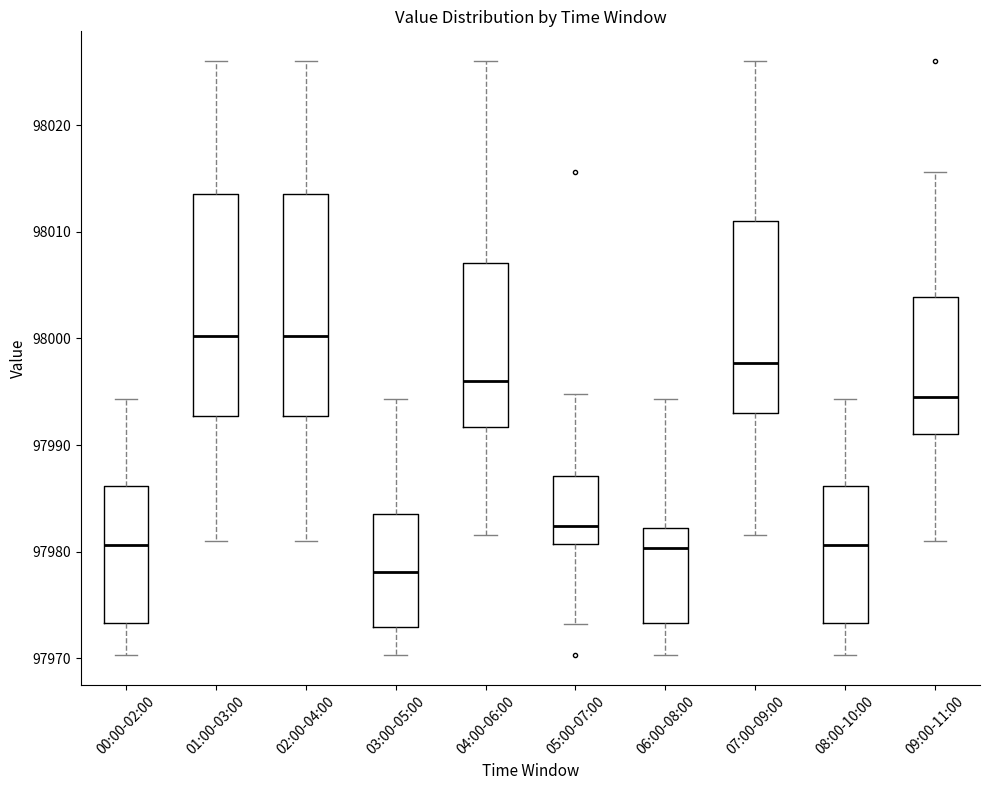

Which box has the lowest median line?

03:00-05:00